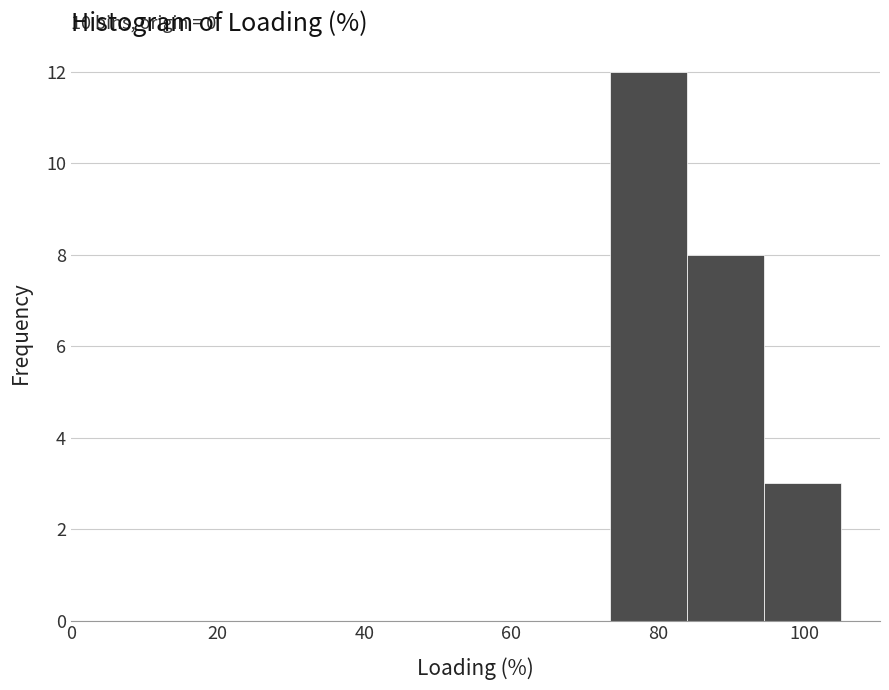

Over which range of the x-axis is the bar tallest?

73.5 to 84.0